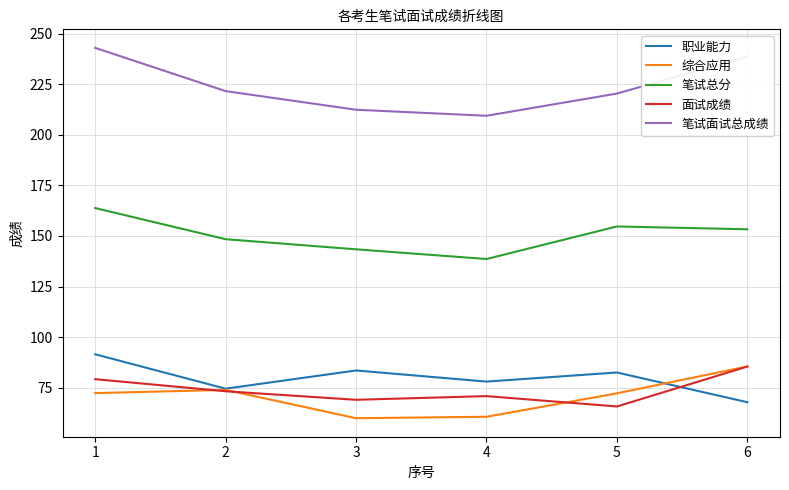

At 5, list the series in order from smallest to largest.

面试成绩, 综合应用, 职业能力, 笔试总分, 笔试面试总成绩